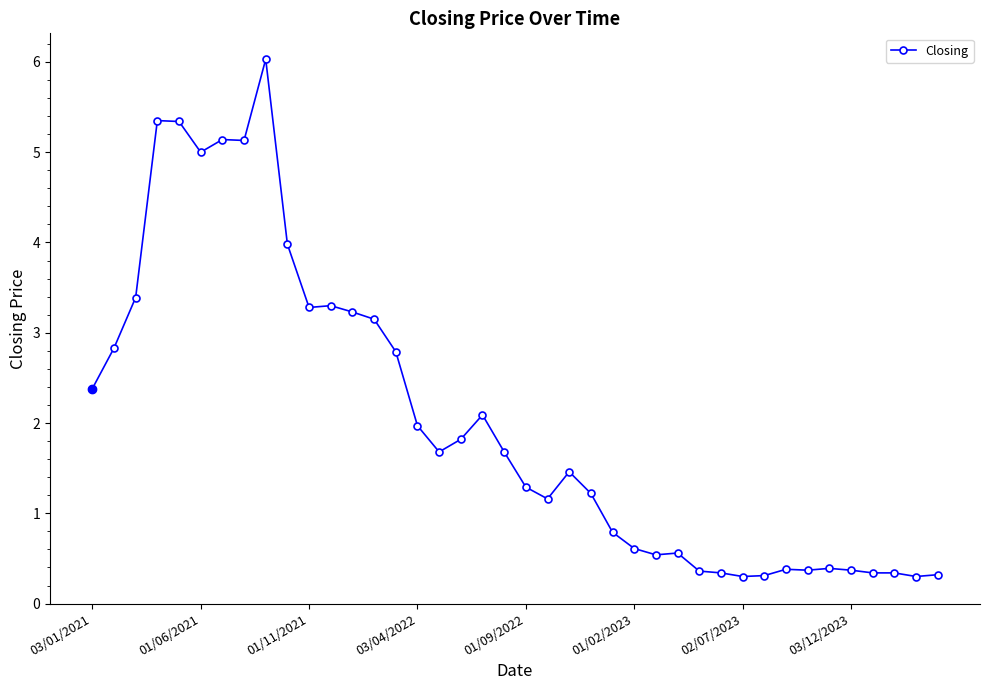

What is the minimum value shown in the chart?

0.3